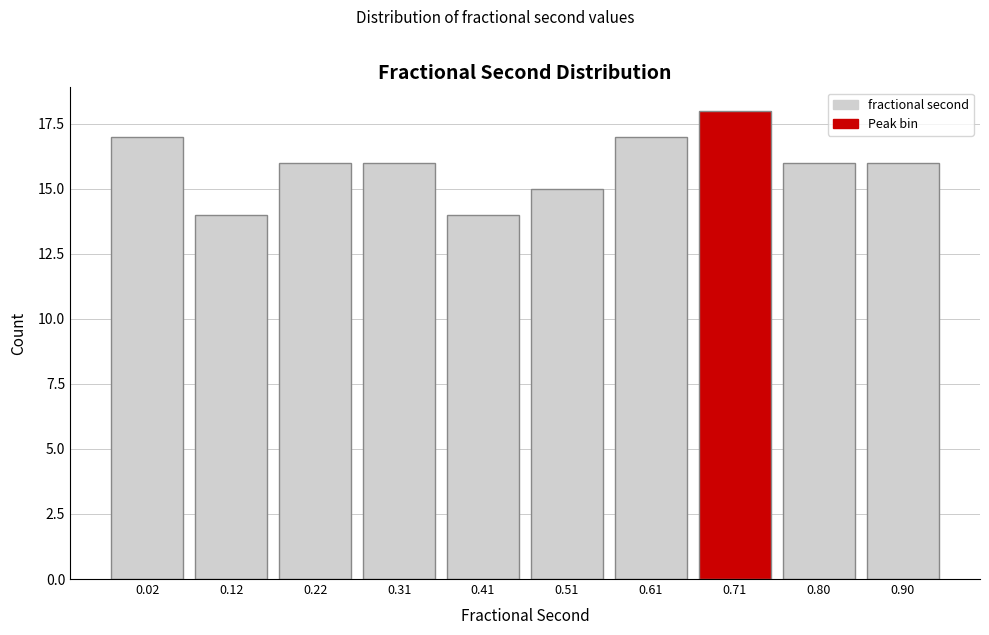

Reading right to left, list all the values displayed in this chart.

16	16	18	17	15	14	16	16	14	17